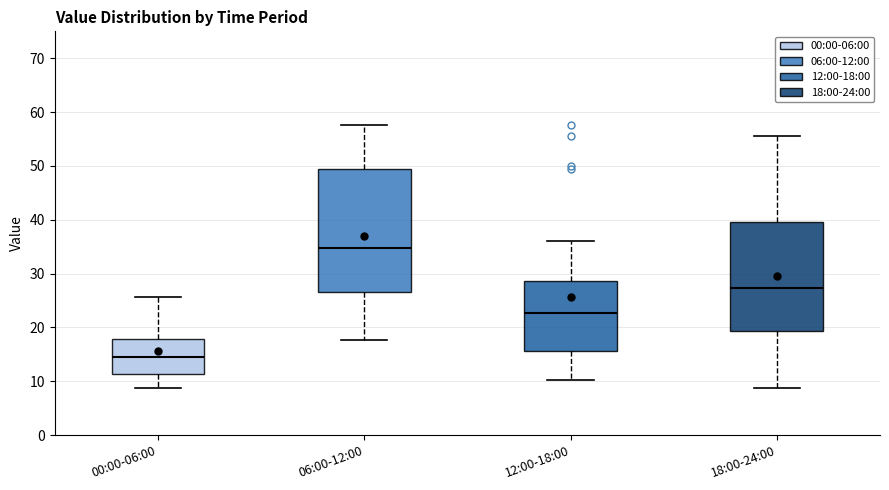

Reading left to right, transcribe this box plot: for each box, give where its median line is, the range the box spans, and where its two whiskers end, as read against the y-axis. The values are not printed on the chart, so give them approximately, as read against the axis.

00:00-06:00: median 15, box 11 to 18, whiskers 9 to 26
06:00-12:00: median 35, box 27 to 49, whiskers 18 to 58
12:00-18:00: median 23, box 16 to 29, whiskers 10 to 36
18:00-24:00: median 27, box 19 to 40, whiskers 9 to 56